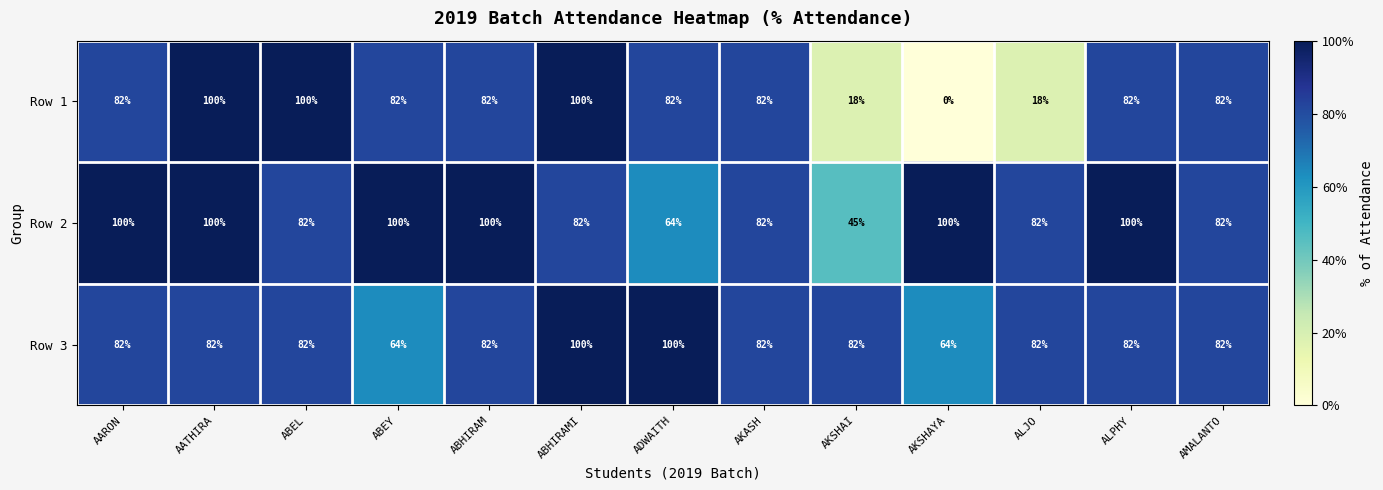

What is the greatest value displayed?

100